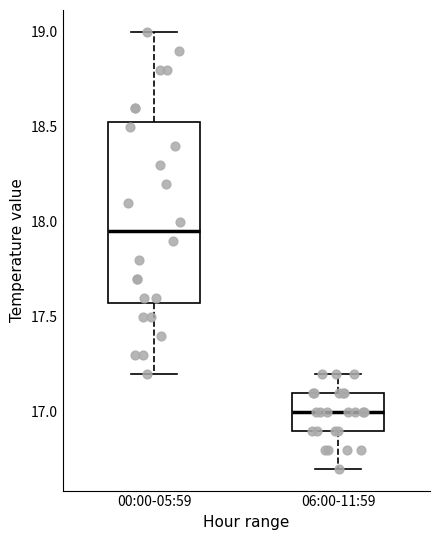

Reading left to right, transcribe this box plot: for each box, give where its median line is, the range the box spans, and where its two whiskers end, as read against the y-axis. The values are not printed on the chart, so give them approximately, as read against the axis.

00:00-05:59: median 17.95, box 17.60 to 18.55, whiskers 17.20 to 19.00
06:00-11:59: median 17.00, box 16.90 to 17.10, whiskers 16.70 to 17.20